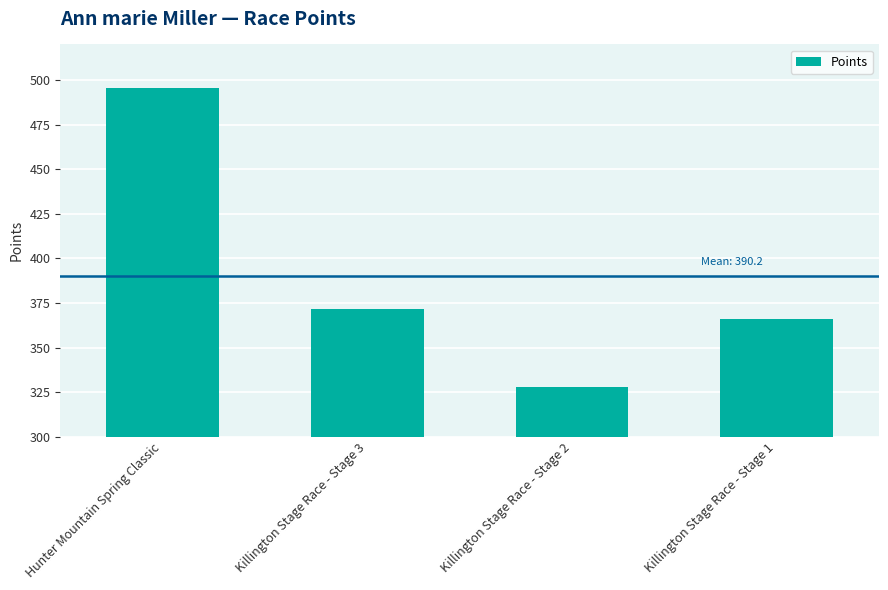

What position from the right is Killington Stage Race - Stage 3?

3